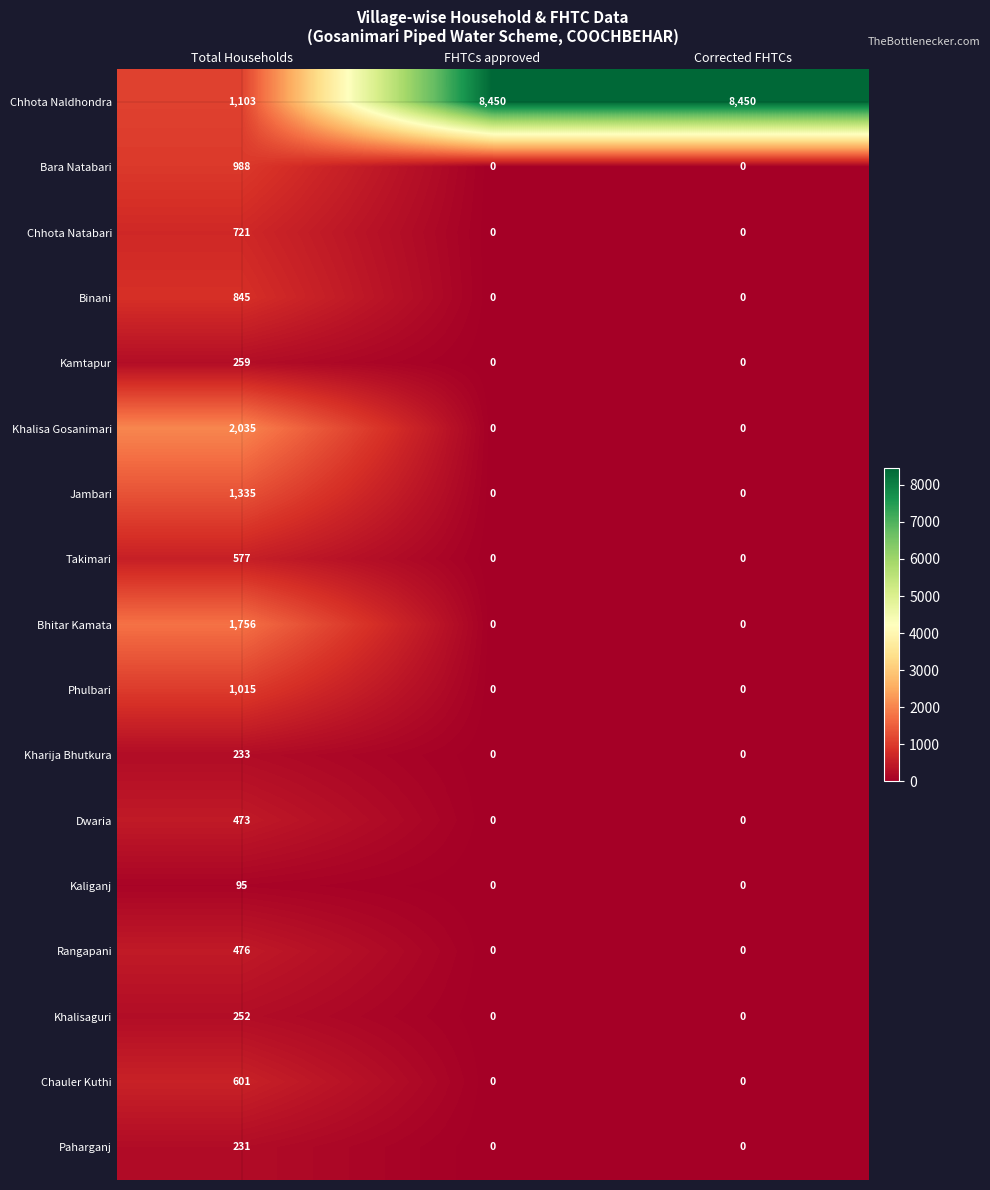

What is the sum of all Chauler Kuthi values?

601